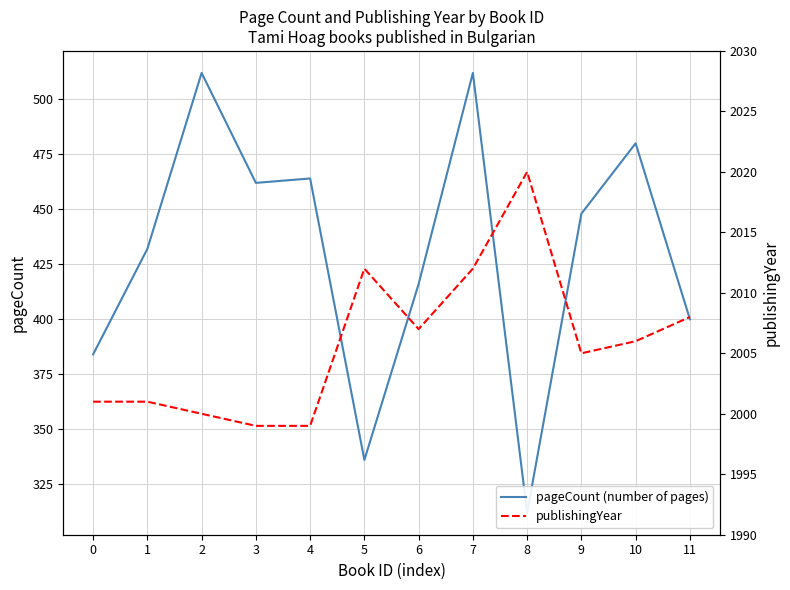

How many lines are shown in the chart?

2